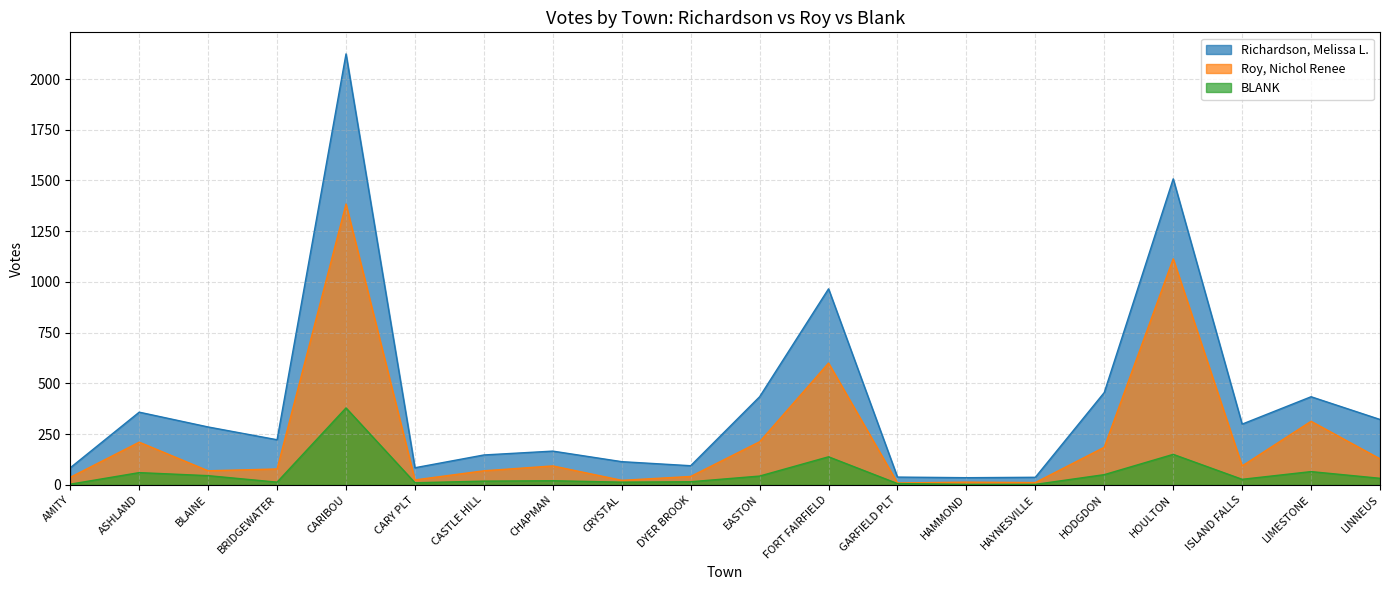

At which category is the sum across all series the highest?

CARIBOU